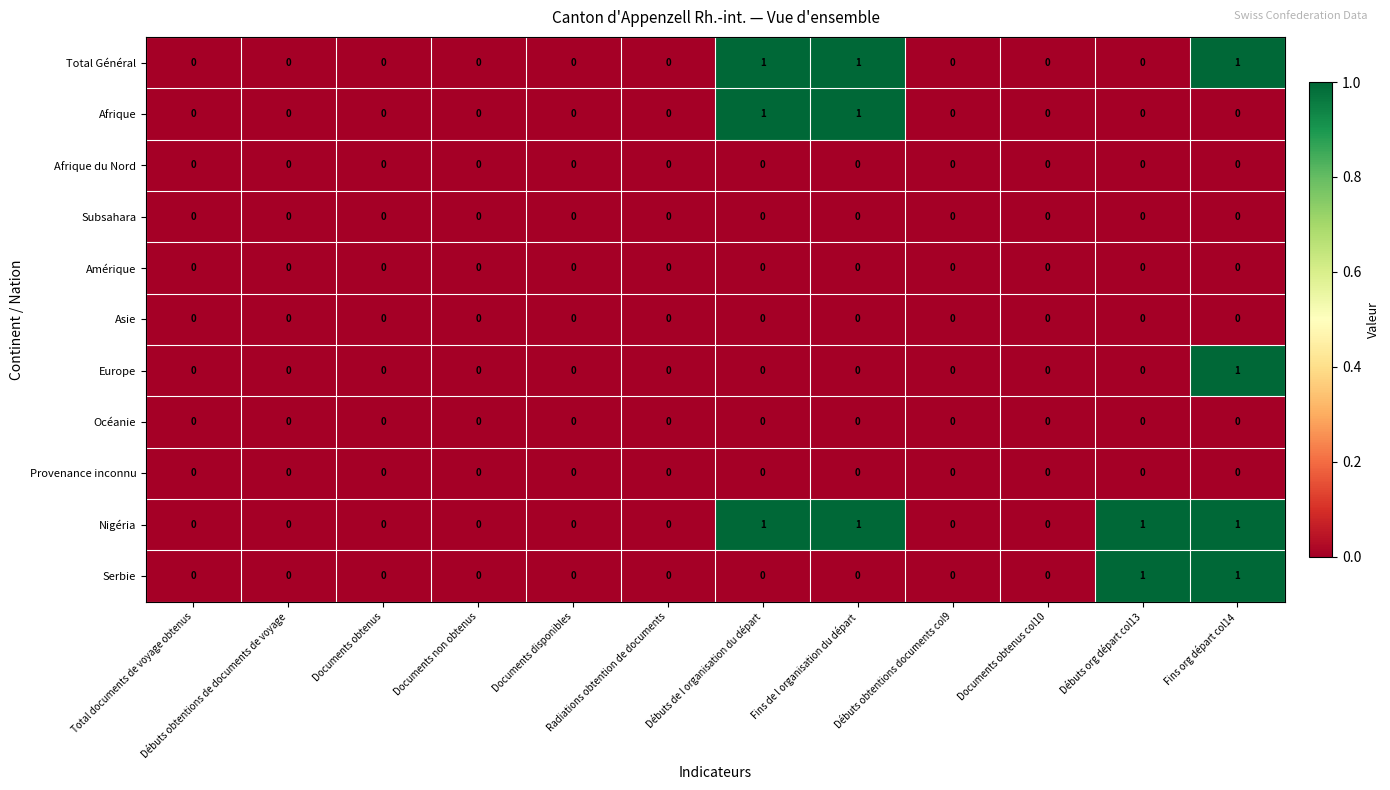

Count the Nigéria values in the range 0 to 1.

12